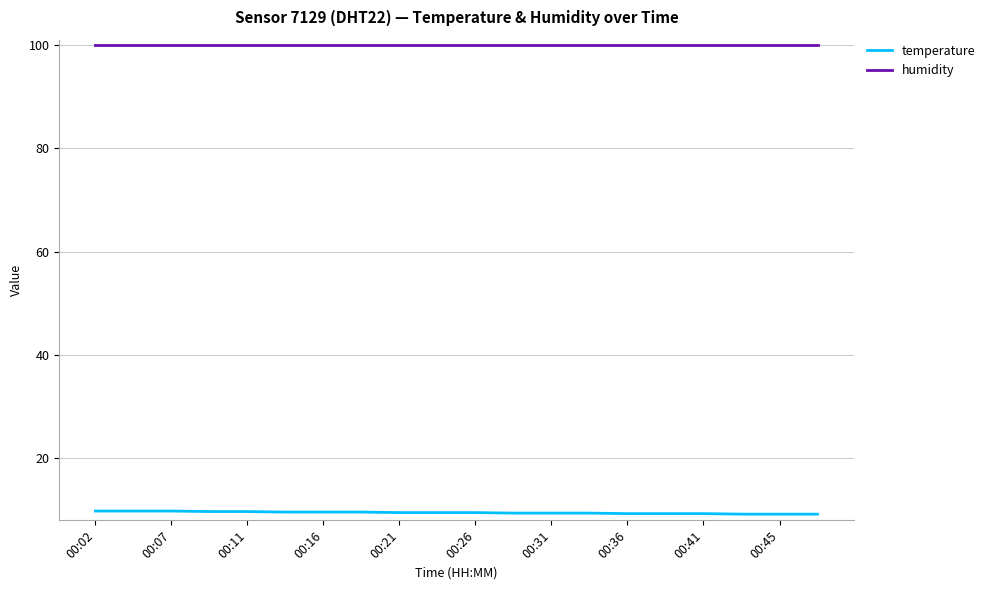

True or false: humidity and temperature cross at least once.

False